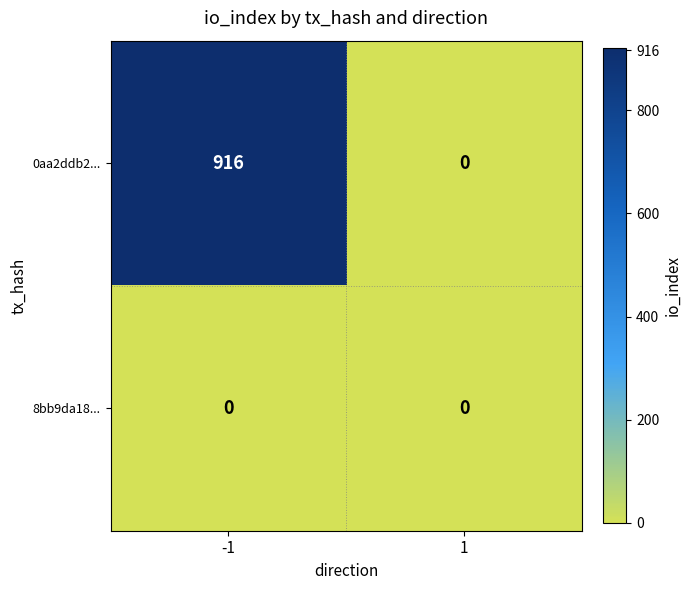

Which series has the largest total across all categories?

0aa2ddb2...